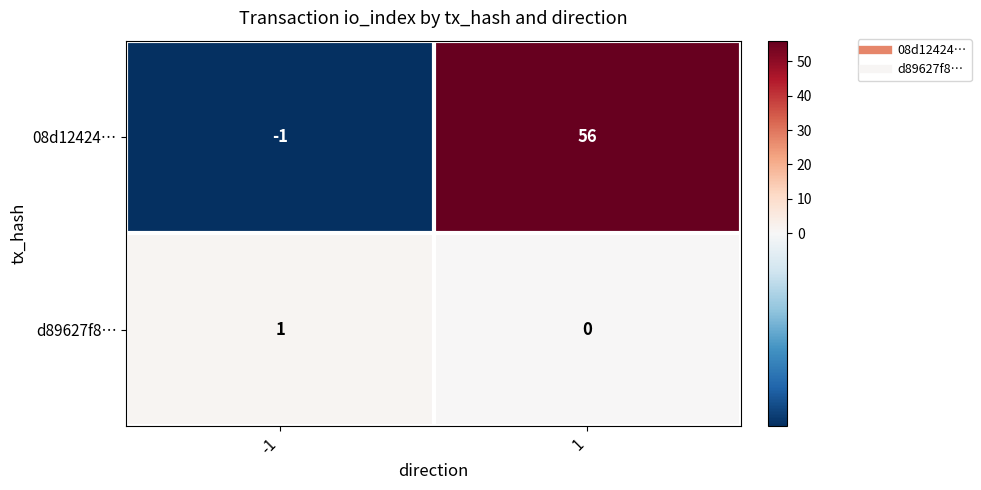

Which series has the largest range (max minus min)?

08d12424…